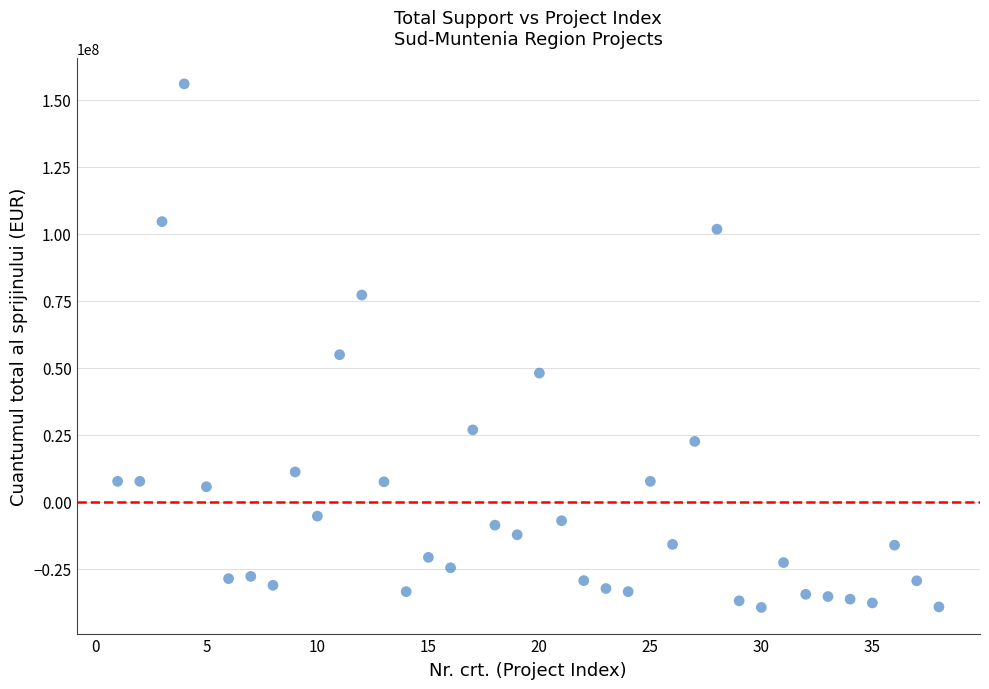

What Y value in the scatter plot is closest to 58293839?

54907225.1